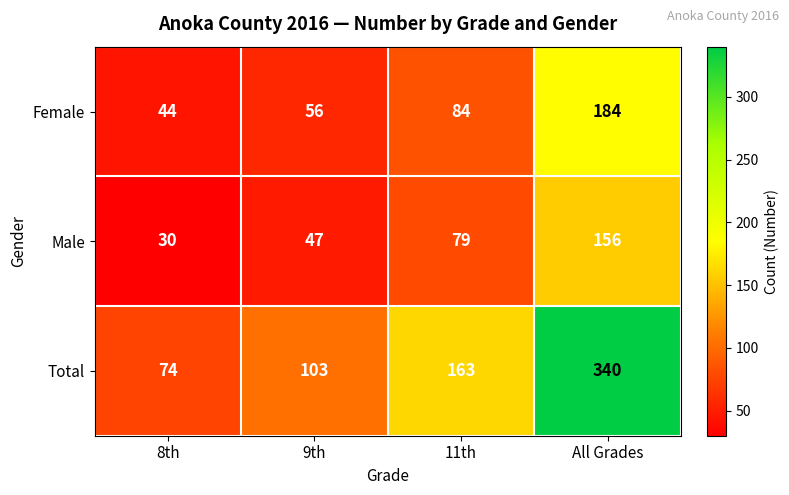

Reading left to right, what are all the values shown in this chart?

Female: 44	56	84	184
Male: 30	47	79	156
Total: 74	103	163	340